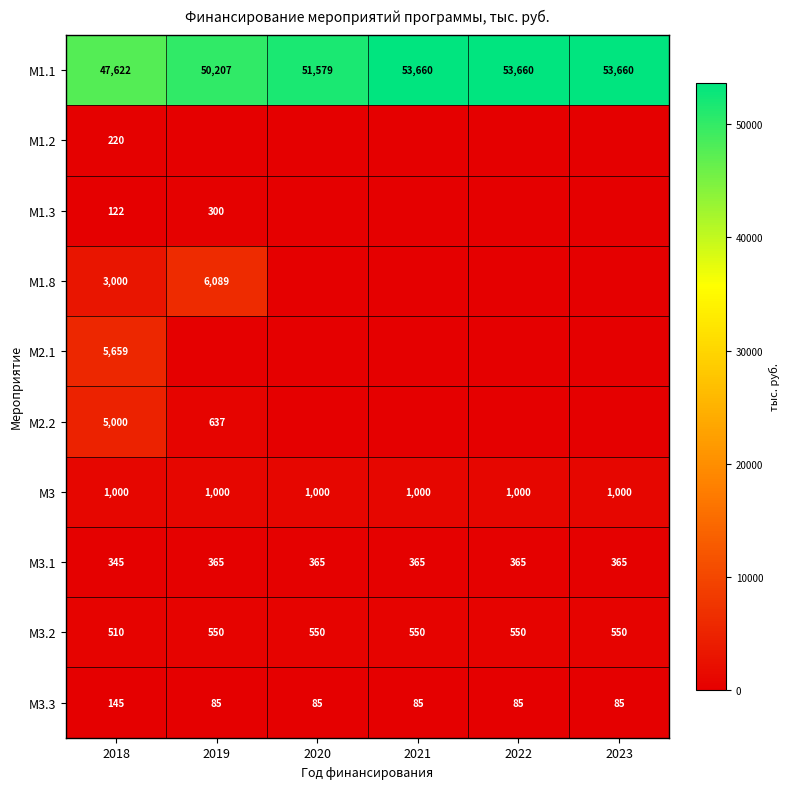

What is the sum of all М3 values?

6000